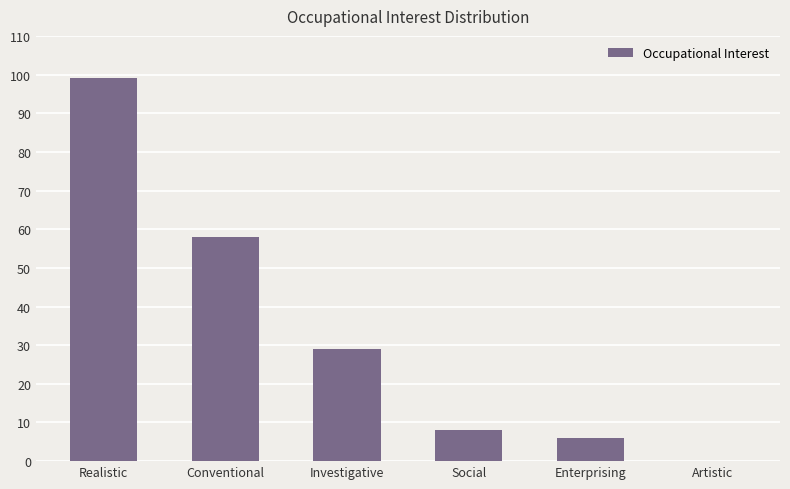

Count the number of data series in this chart.

1